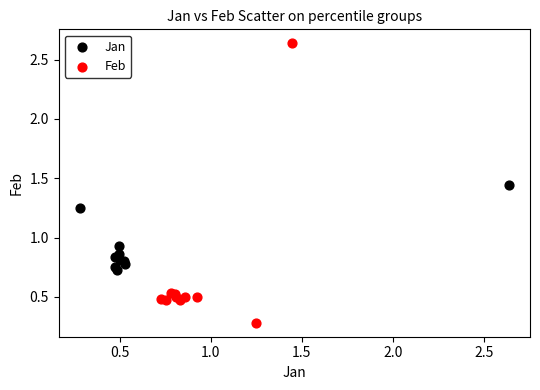

Which series contains the lowest Y value?

Feb